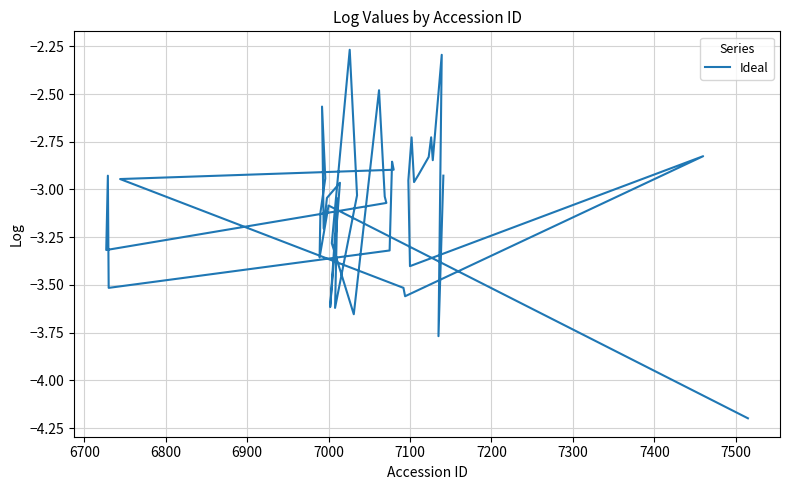

What is the sum of all values?

-123.6